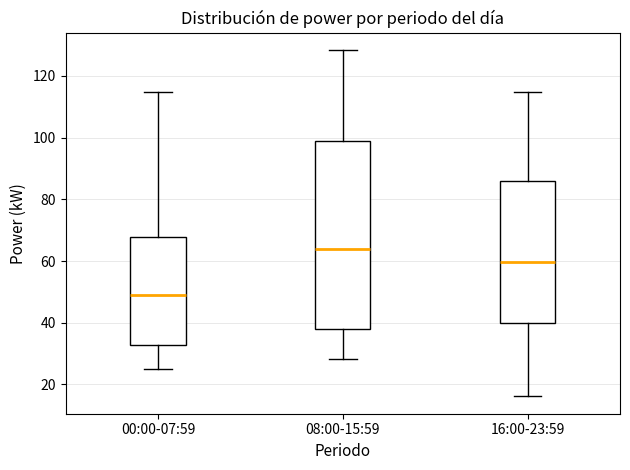

Which box has the highest median line?

08:00-15:59